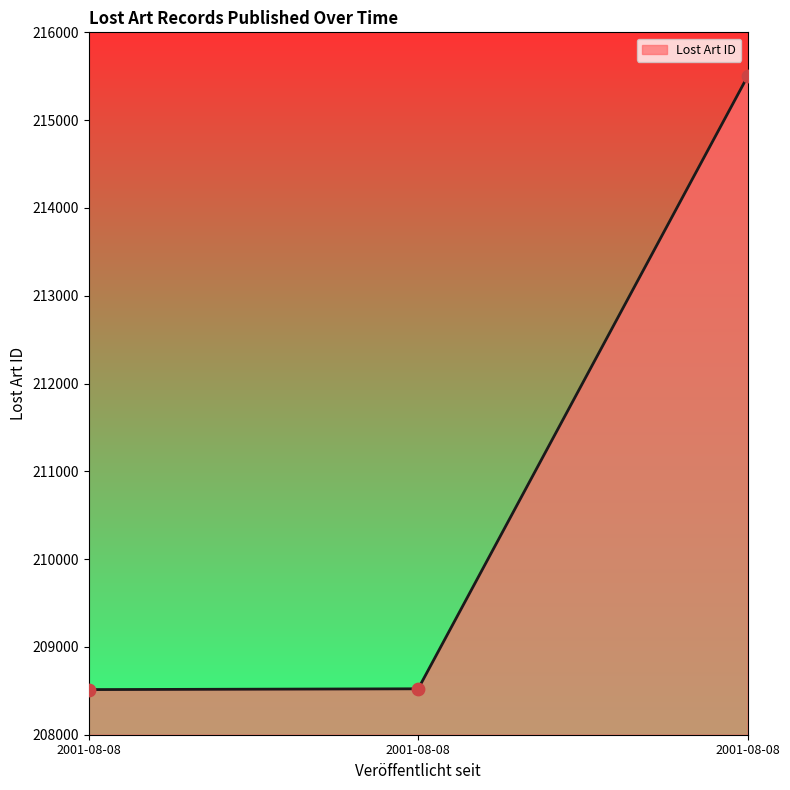

Which has a higher value, 2001-08-08 or 2001-08-08?

2001-08-08